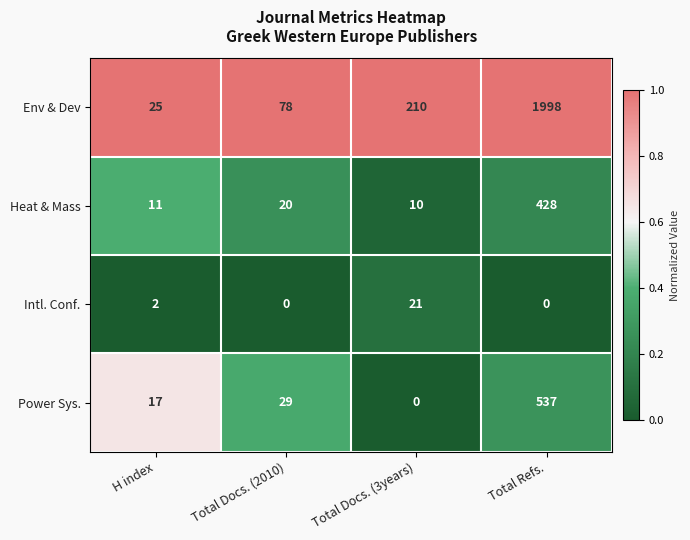

The Env & Dev series shows 320 at Total Docs. (3years). True or false?

False